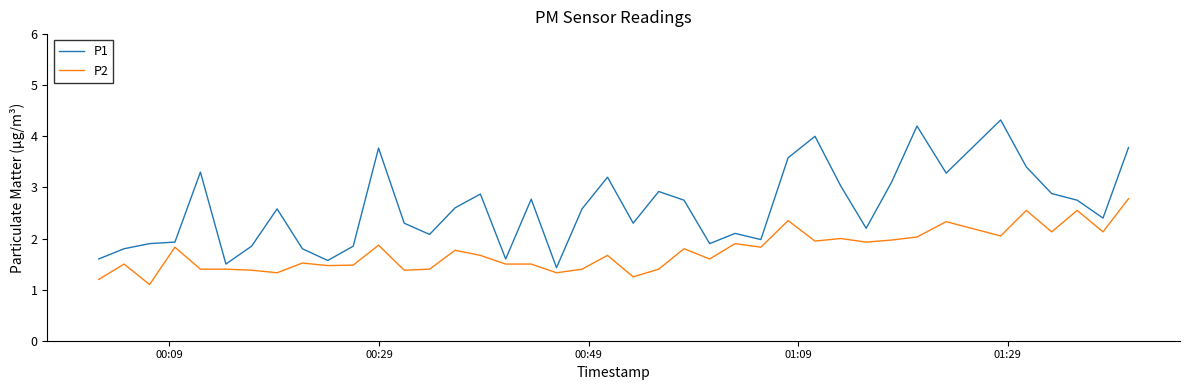

What is the greatest value displayed?

4.3